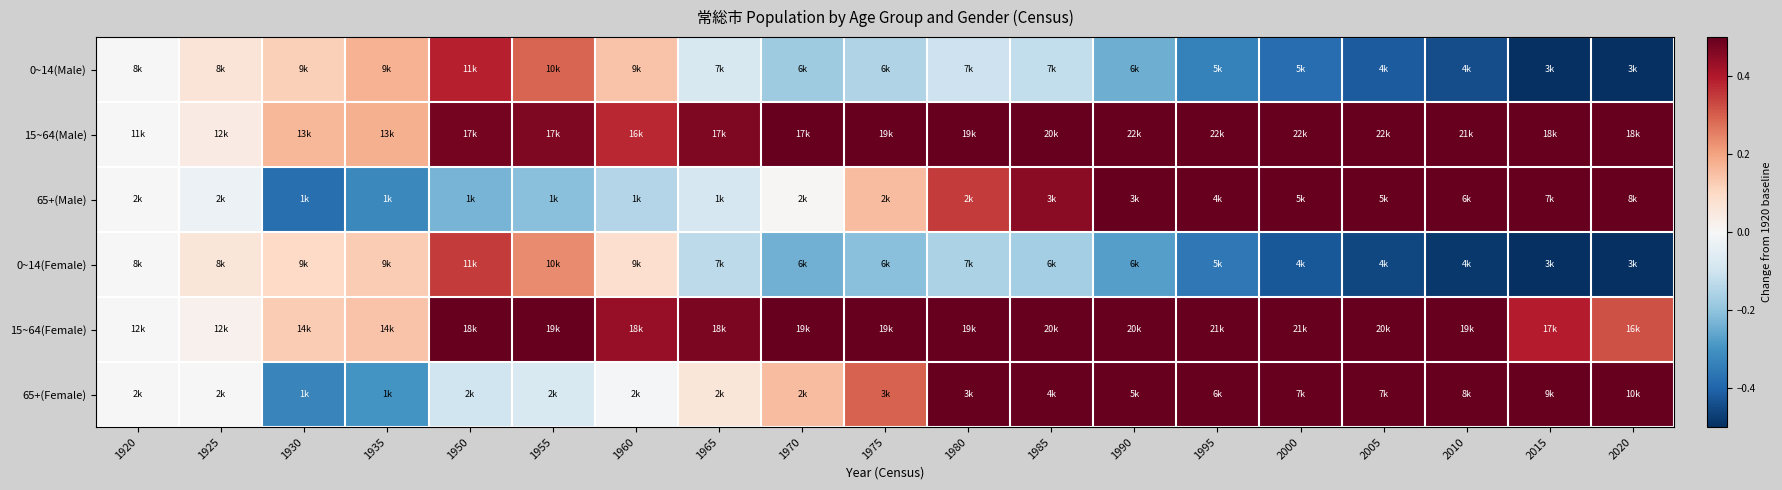

What is the spread (max minus min) of values at 2020?

3.7